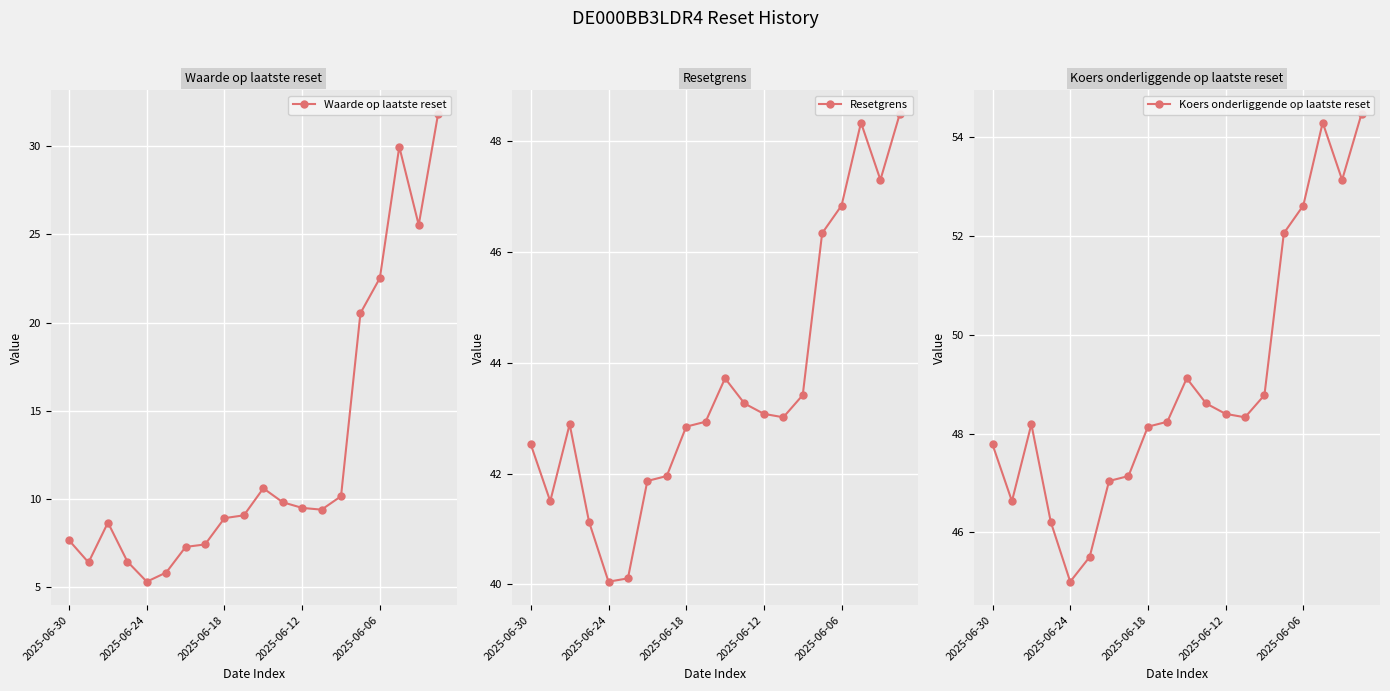

What is the value of the Resetgrens point at the 18th from the left?

48.3